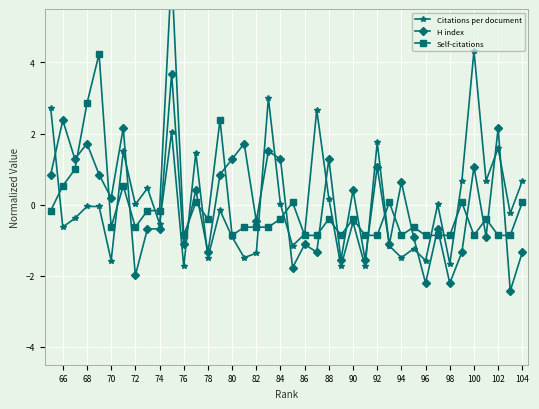

How many values in the Citations per document series exceed 0?

17